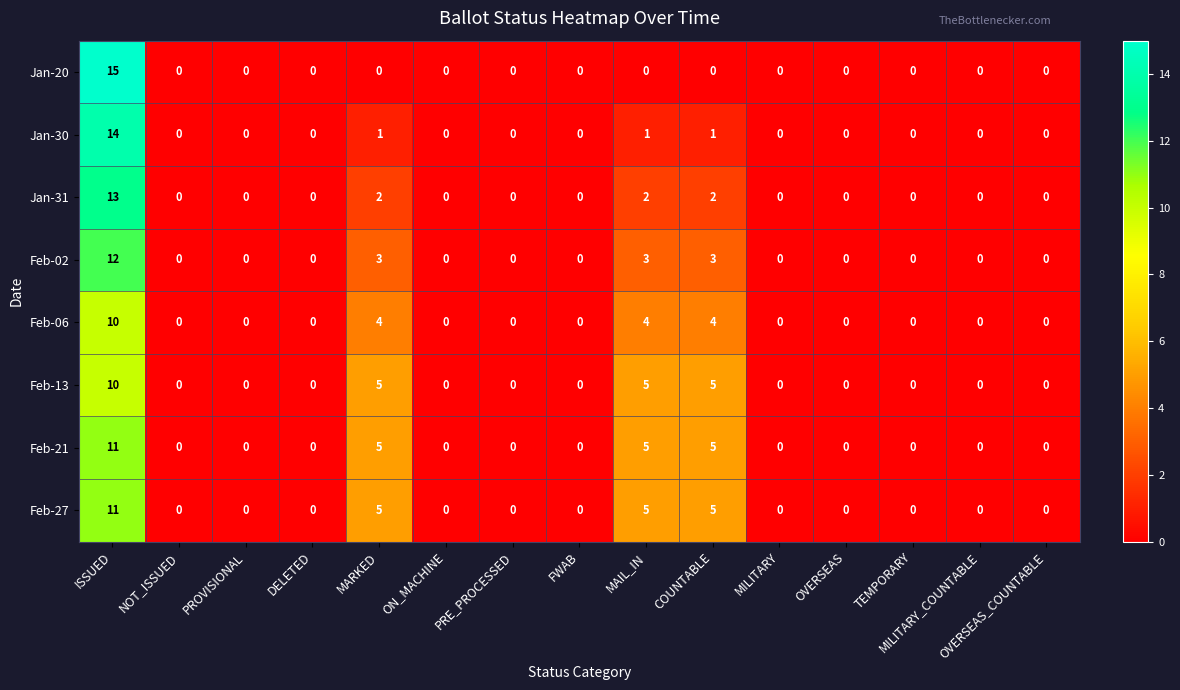

Is it true that Feb-06 equals 4 at COUNTABLE?

True